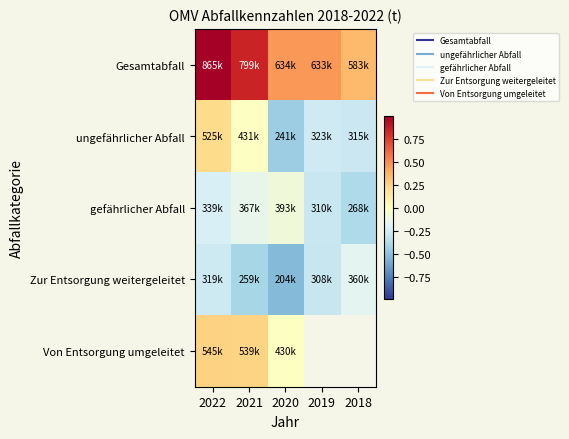

What is the minimum value shown in the chart?

-0.5